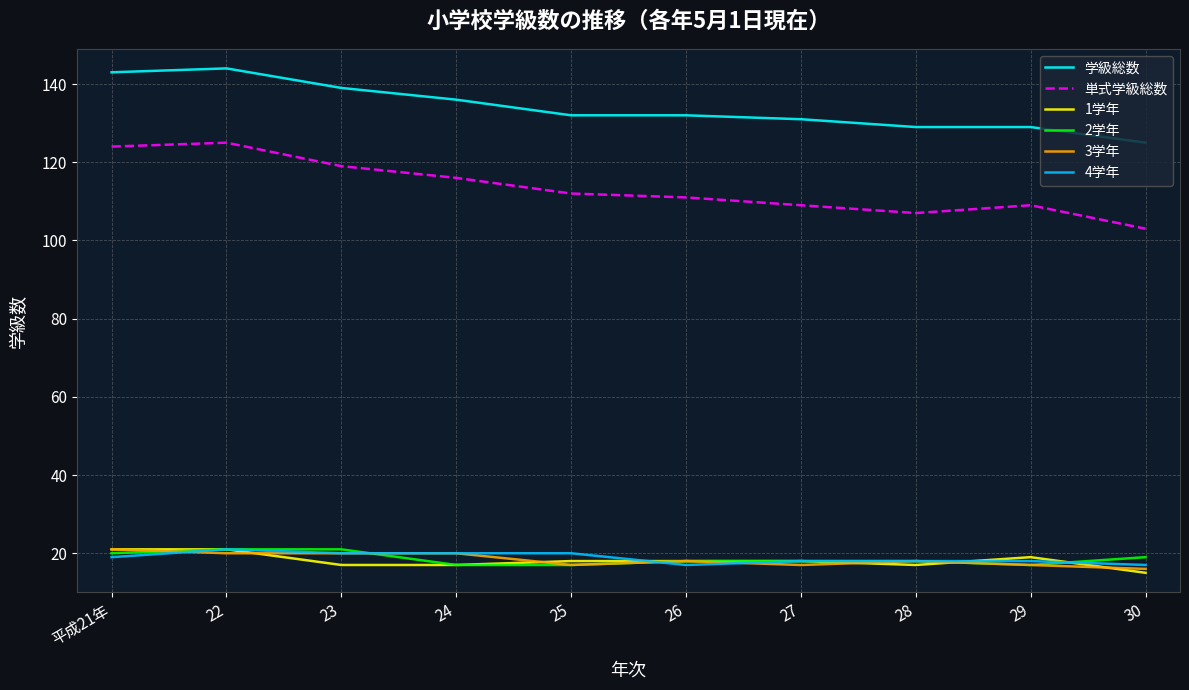

Is this an area chart (filled region under the line)?

No